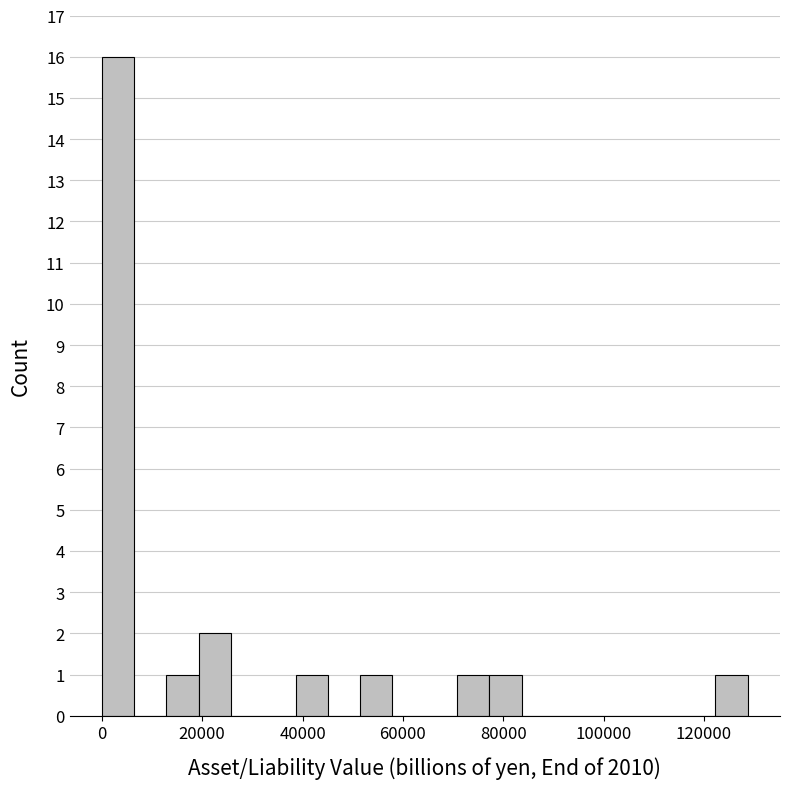

Read against the x-axis, roughly where is the centre of the tallest bar?

4000